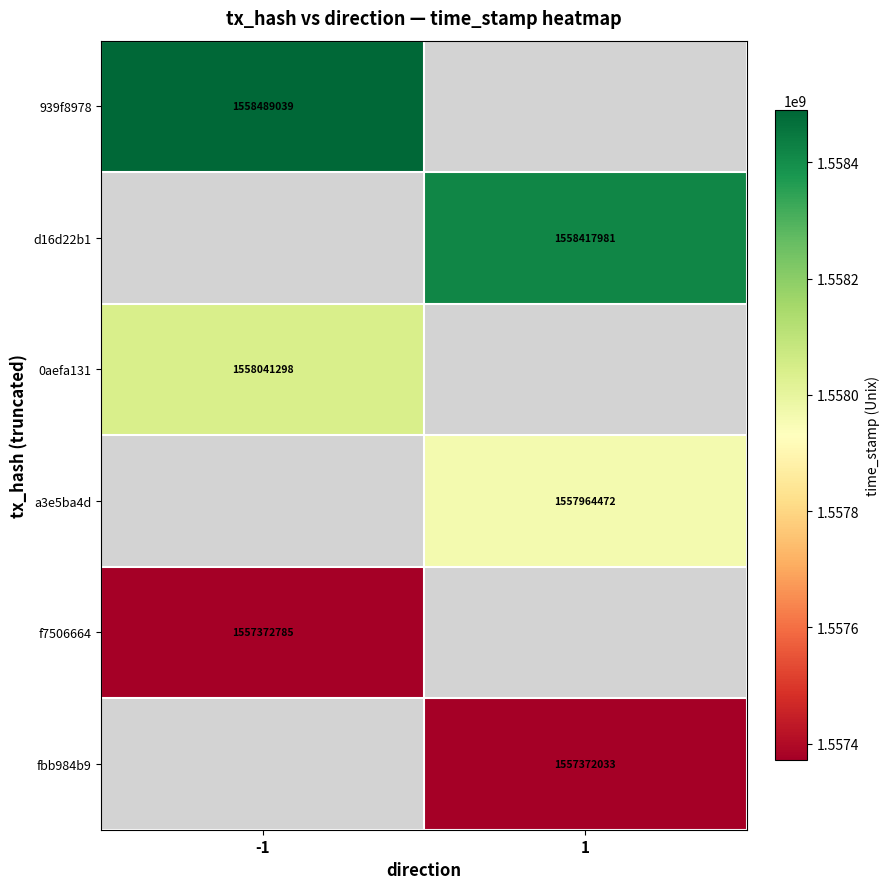

At how many categories does at least one series exceed 1558156741?

2